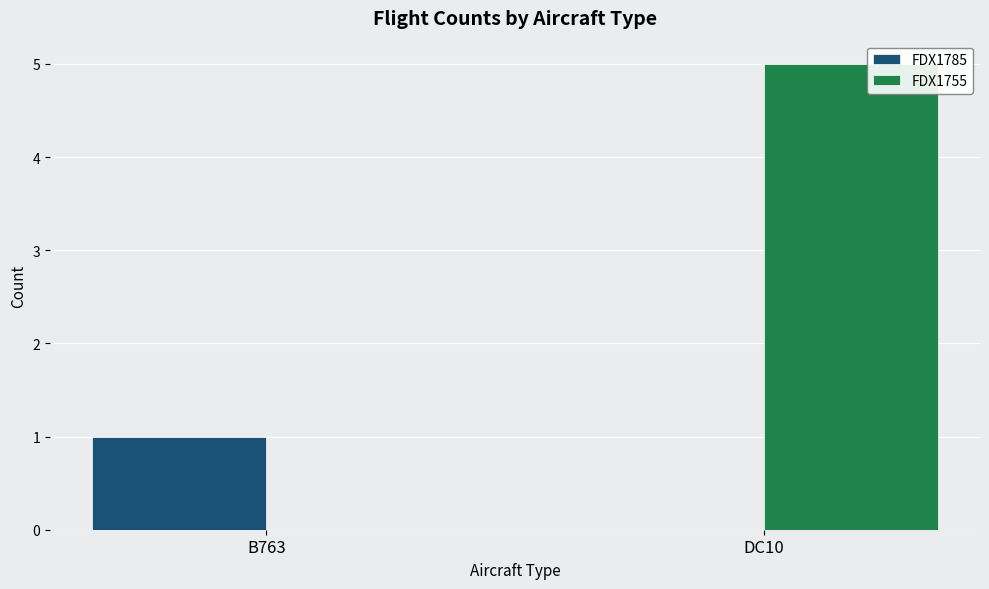

Reading left to right, extract all data points from this chart.

FDX1785: B763=1	DC10=0
FDX1755: B763=0	DC10=5